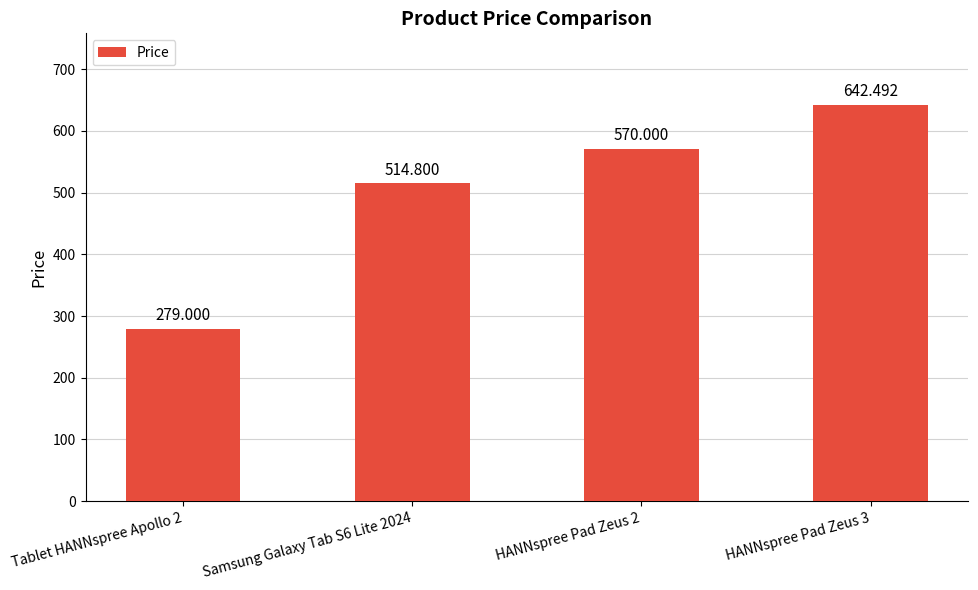

List the labels in order of value, largest first.

HANNspree Pad Zeus 3, HANNspree Pad Zeus 2, Samsung Galaxy Tab S6 Lite 2024, Tablet HANNspree Apollo 2